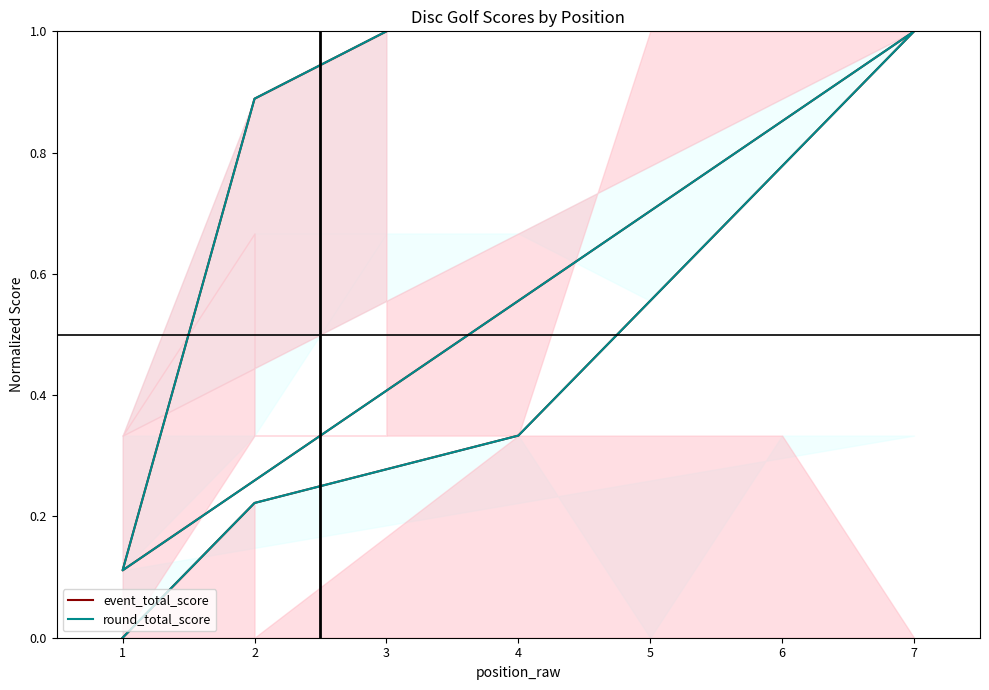

Which series has the widest spread of values?

event_total_score